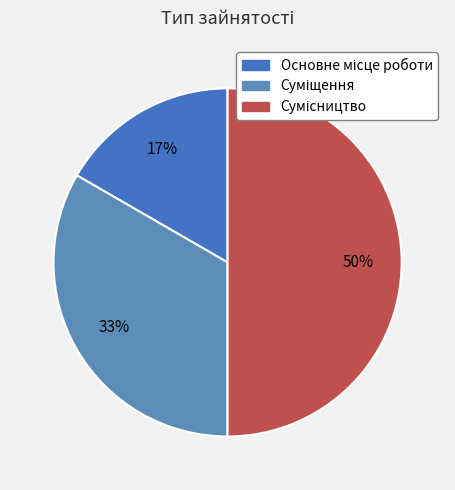

To the nearest percent, what is the difference between the Основне місце роботи and Сумісництво slice percentages?

33%